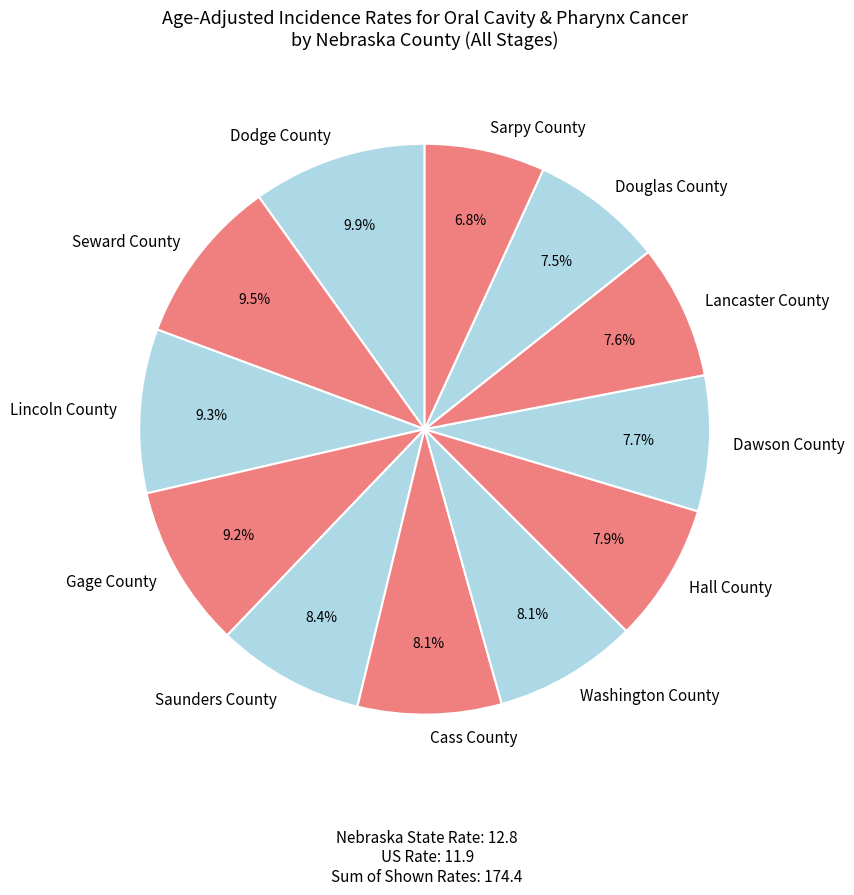

To the nearest percent, what portion does Washington County represent?

8%